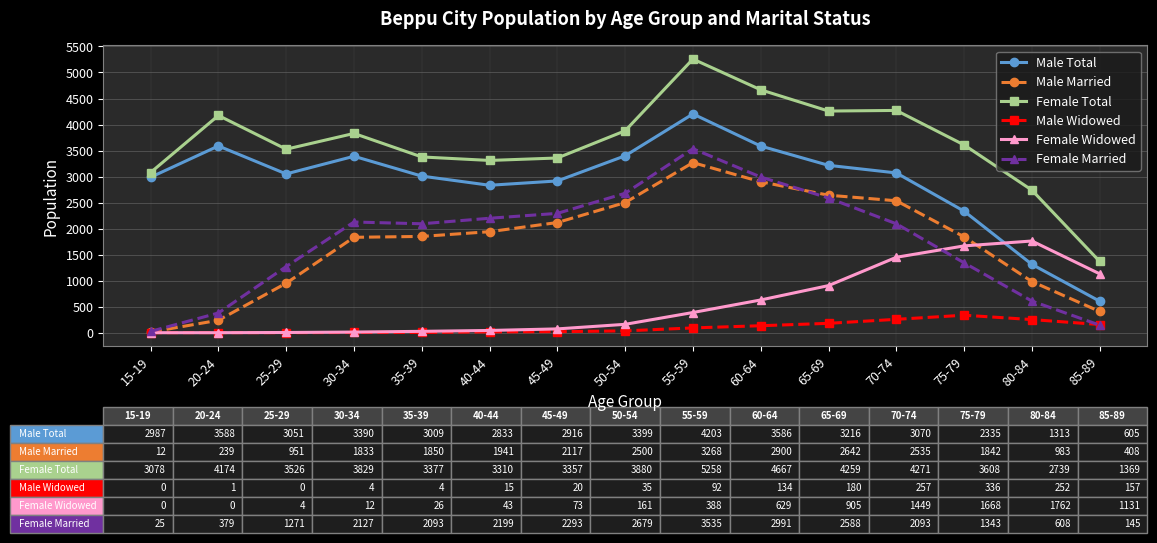

List the series in order of their peak value, lowest first.

Male Widowed, Female Widowed, Male Married, Female Married, Male Total, Female Total